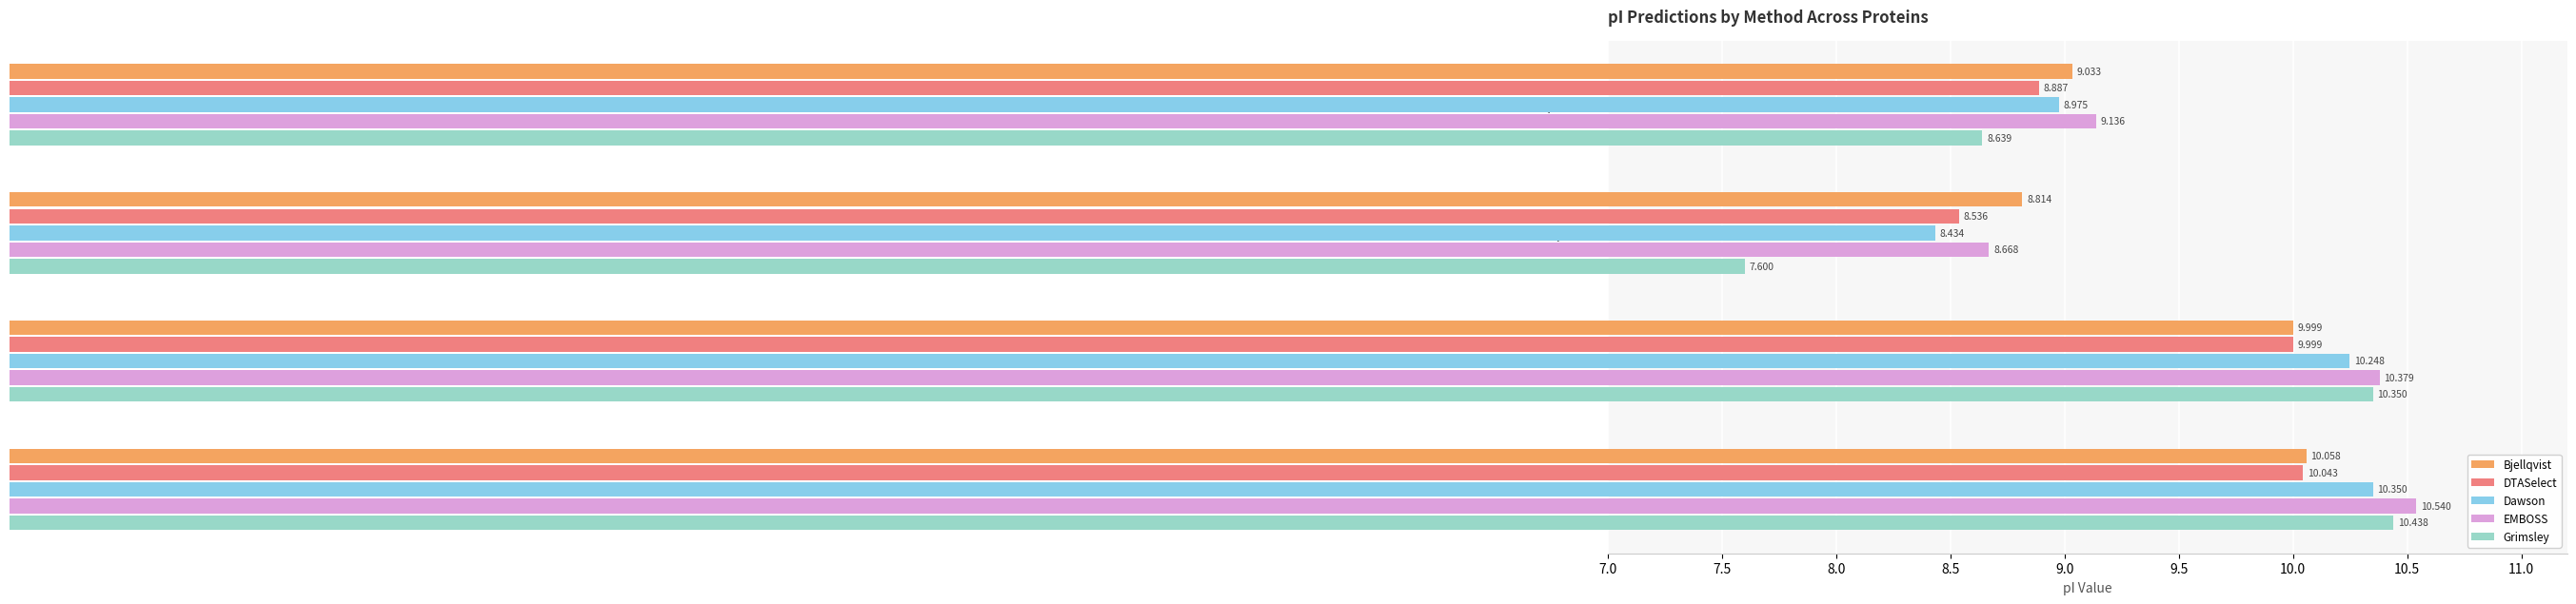

Between H8WR17 Transcriptional and H8WR20 Nuclear shuttle, which series saw the biggest shift?

Grimsley